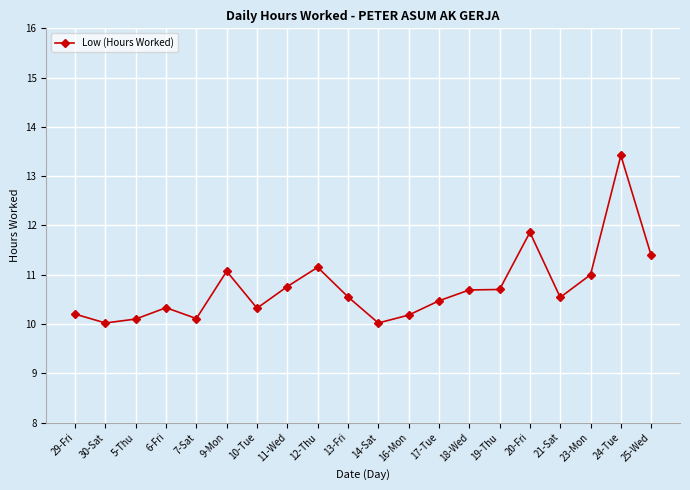

What is the label of the 16th point from the right?

7-Sat